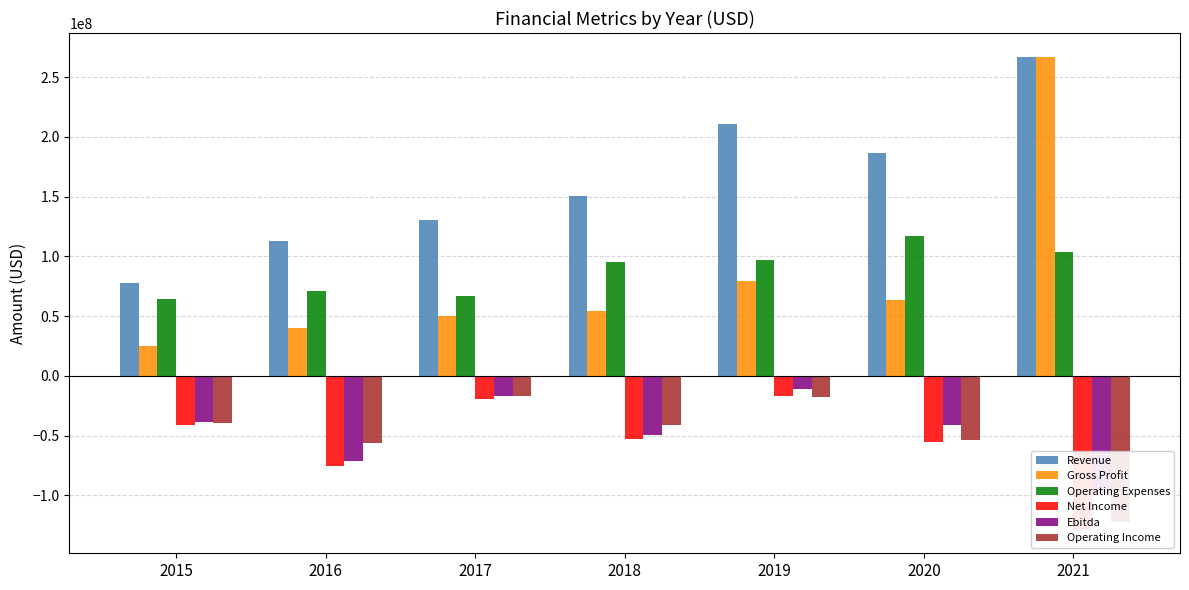

What is the sum of the Ebitda values at 2021 and 2016?

-169087000